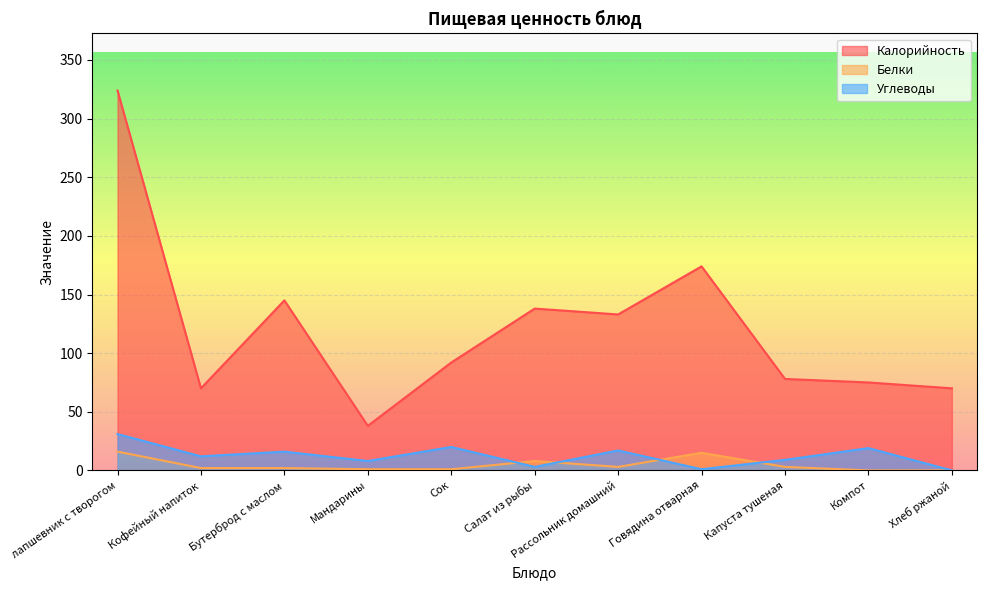

How many interior local valleys does the Белки series have?

1